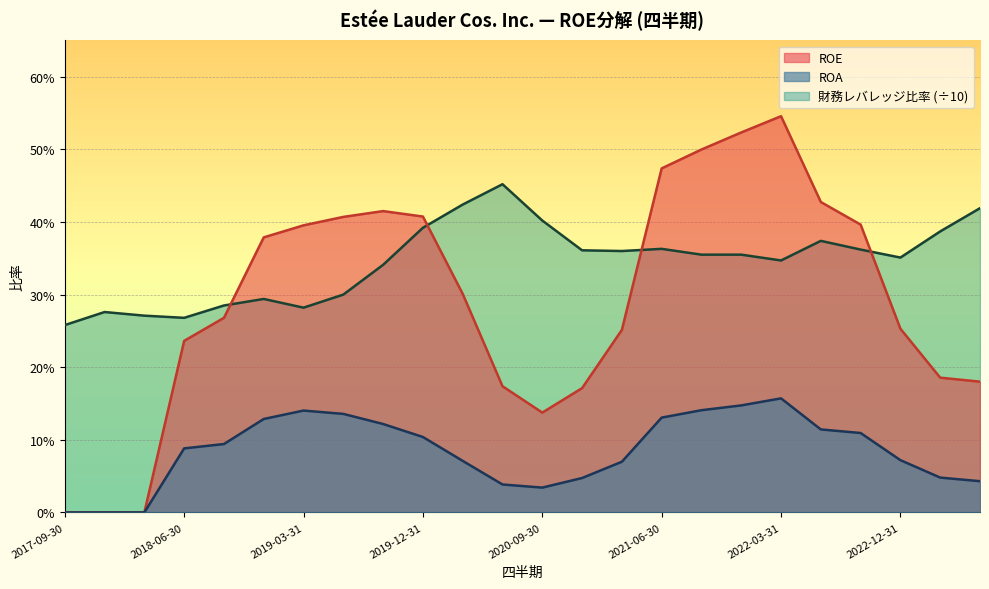

Reading left to right, transcribe all the data shown in this chart.

ROE: 2017-09-30=0.0	2017-12-31=0.0	2018-03-31=0.0	2018-06-30=0.2	2018-09-30=0.3	2018-12-31=0.4	2019-03-31=0.4	2019-06-30=0.4	2019-09-30=0.4	2019-12-31=0.4	2020-03-31=0.3	2020-06-30=0.2	2020-09-30=0.1	2020-12-31=0.2	2021-03-31=0.3	2021-06-30=0.5	2021-09-30=0.5	2021-12-31=0.5	2022-03-31=0.5	2022-06-30=0.4	2022-09-30=0.4	2022-12-31=0.3	2023-03-31=0.2	2023-06-30=0.2
ROA: 2017-09-30=0.0	2017-12-31=0.0	2018-03-31=0.0	2018-06-30=0.1	2018-09-30=0.1	2018-12-31=0.1	2019-03-31=0.1	2019-06-30=0.1	2019-09-30=0.1	2019-12-31=0.1	2020-03-31=0.1	2020-06-30=0.0	2020-09-30=0.0	2020-12-31=0.0	2021-03-31=0.1	2021-06-30=0.1	2021-09-30=0.1	2021-12-31=0.1	2022-03-31=0.2	2022-06-30=0.1	2022-09-30=0.1	2022-12-31=0.1	2023-03-31=0.0	2023-06-30=0.0
財務レバレッジ比率: 2017-09-30=0.3	2017-12-31=0.3	2018-03-31=0.3	2018-06-30=0.3	2018-09-30=0.3	2018-12-31=0.3	2019-03-31=0.3	2019-06-30=0.3	2019-09-30=0.3	2019-12-31=0.4	2020-03-31=0.4	2020-06-30=0.5	2020-09-30=0.4	2020-12-31=0.4	2021-03-31=0.4	2021-06-30=0.4	2021-09-30=0.4	2021-12-31=0.4	2022-03-31=0.3	2022-06-30=0.4	2022-09-30=0.4	2022-12-31=0.4	2023-03-31=0.4	2023-06-30=0.4